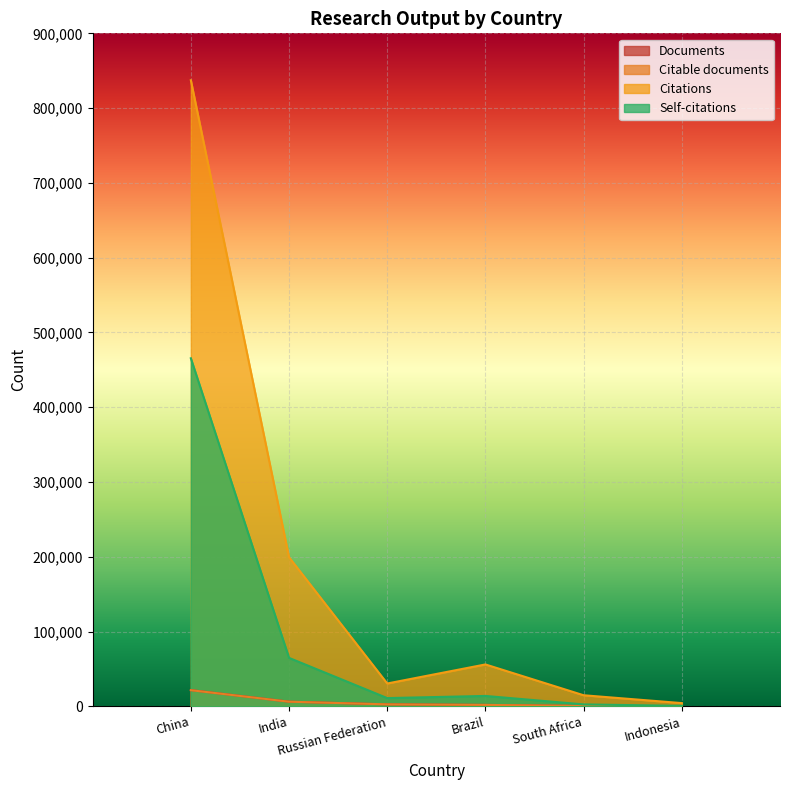

Where does the Citable documents series first go above 2560?

China